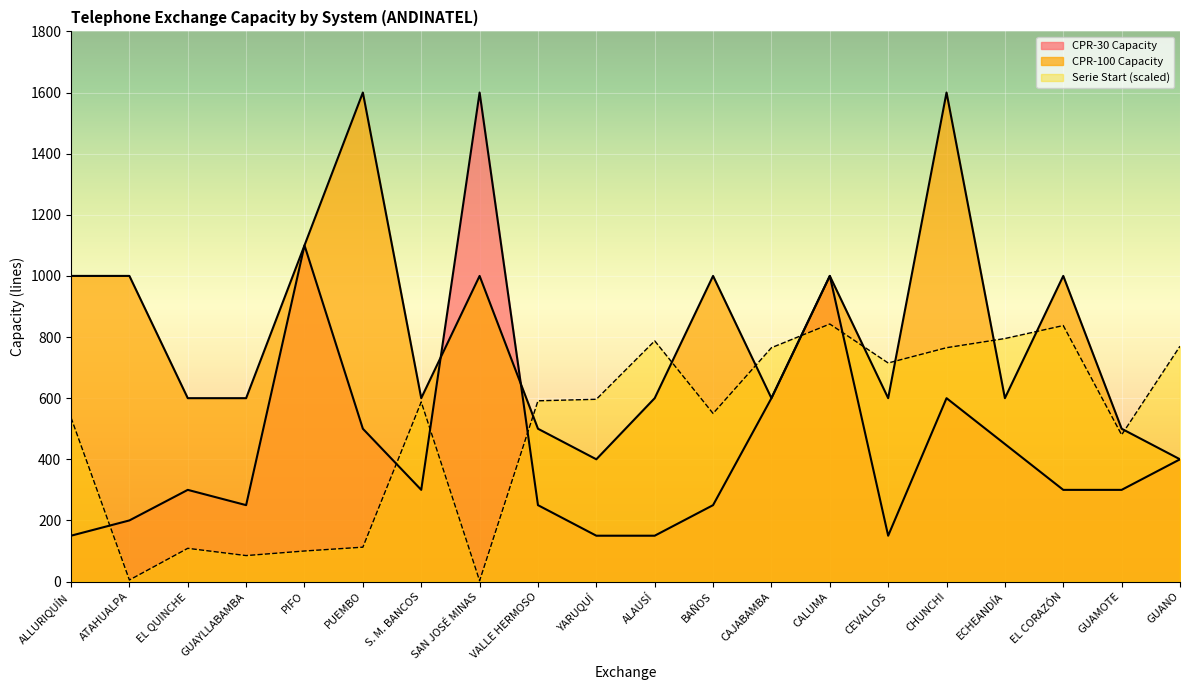

Which series has the widest spread of values?

CPR-30 Capacity